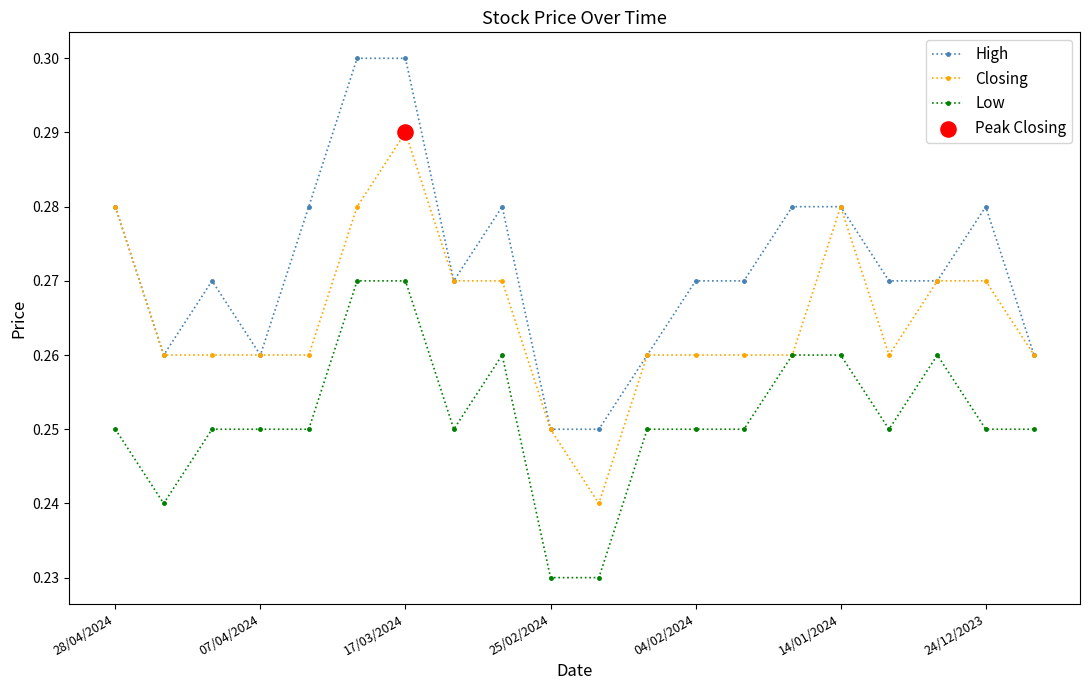

Which series has the largest total across all categories?

High